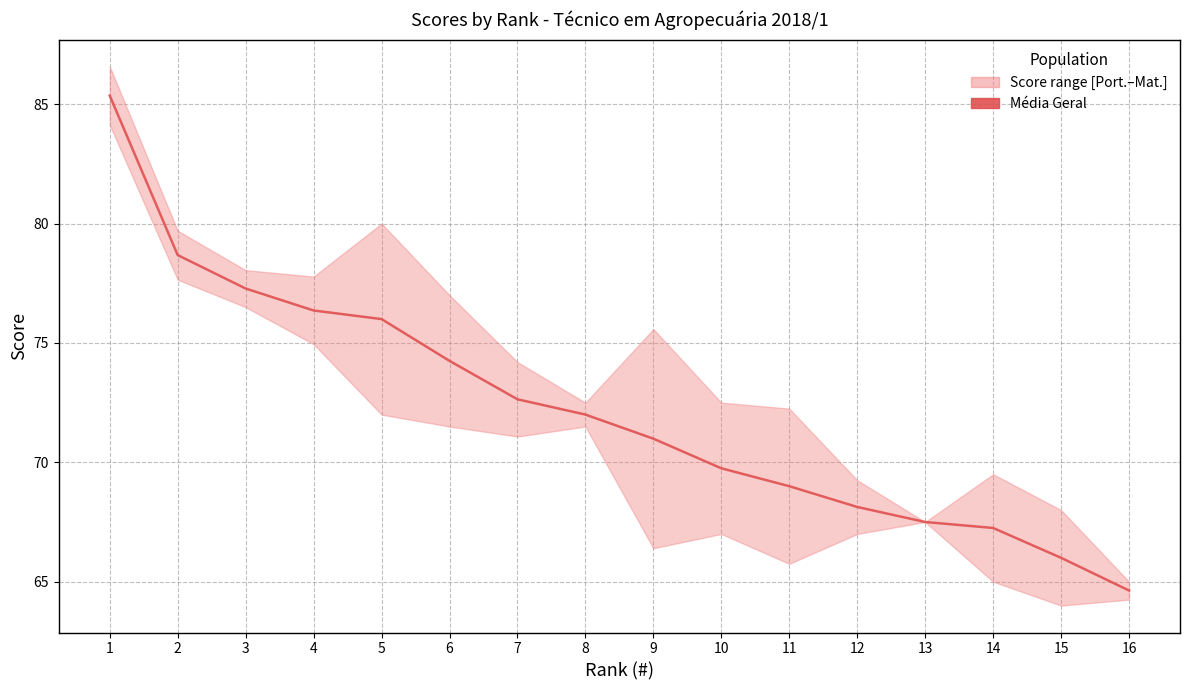

Which category has the highest value across all series?

1